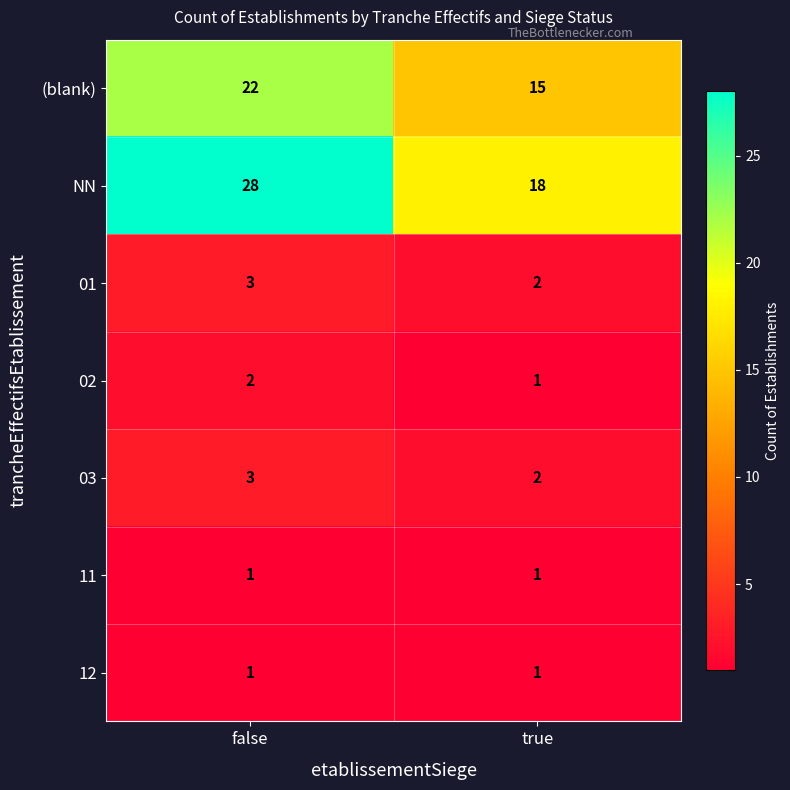

What is the difference between the maximum and minimum values in the NN series?

10